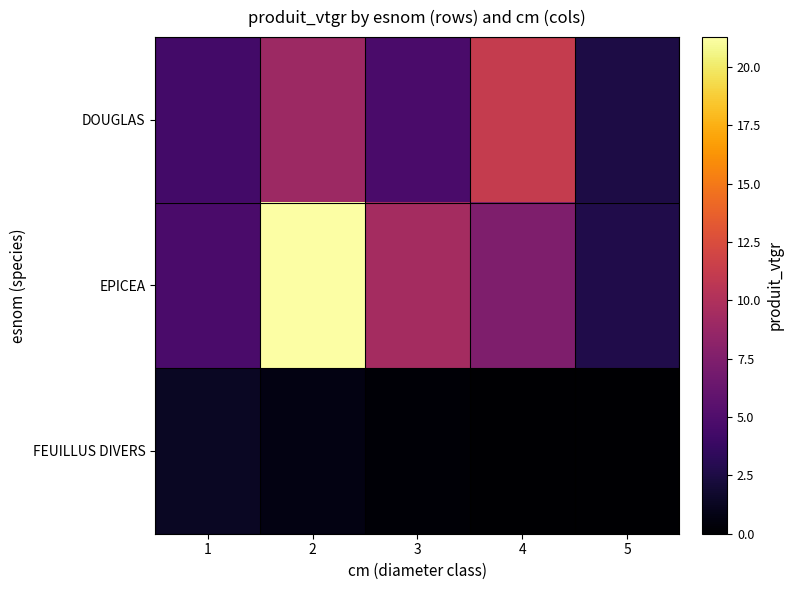

At how many categories does at least one series exceed 9?

3